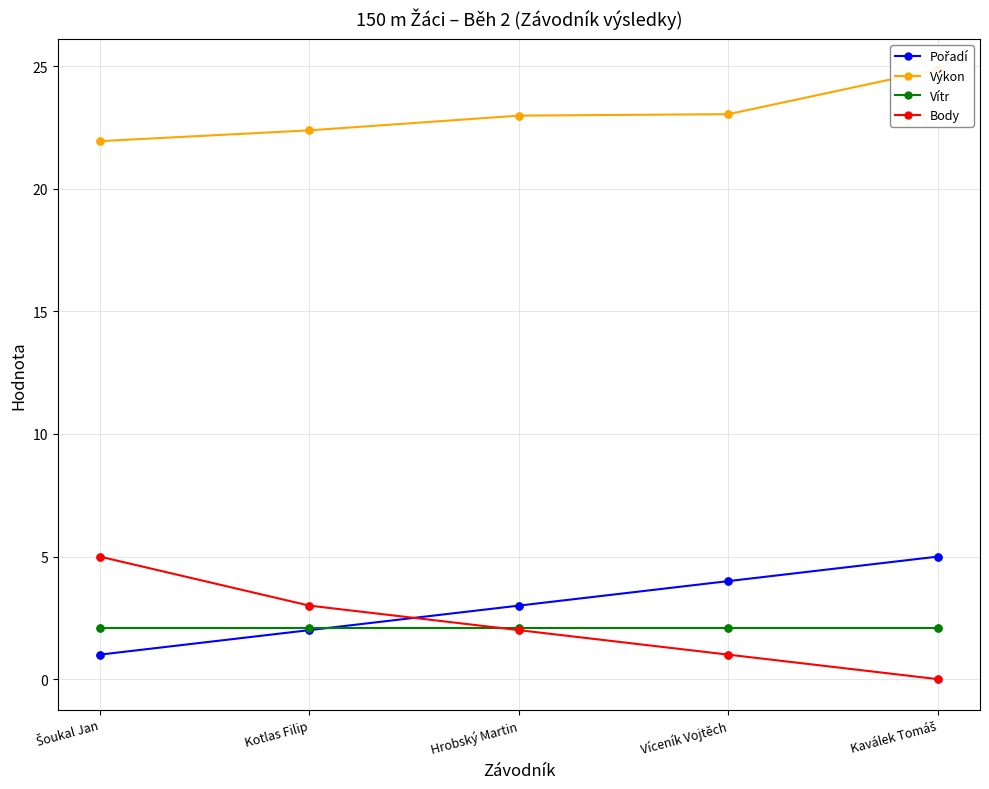

Reading left to right, list all the values displayed in this chart.

Pořadí: 1.0	2.0	3.0	4.0	5.0
Výkon: 21.9	22.4	23.0	23.0	24.9
Vítr: 2.1	2.1	2.1	2.1	2.1
Body: 5.0	3.0	2.0	1.0	0.0